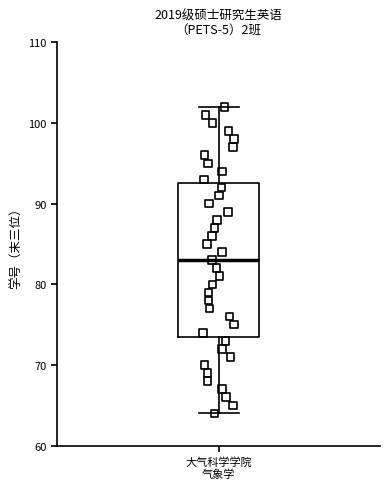

Transcribe this box plot: give where the median line is, the range the box spans, and where the two whiskers end, as read against the y-axis. The values are not printed on the chart, so give them approximately, as read against the axis.

median 83, box 74 to 93, whiskers 64 to 102